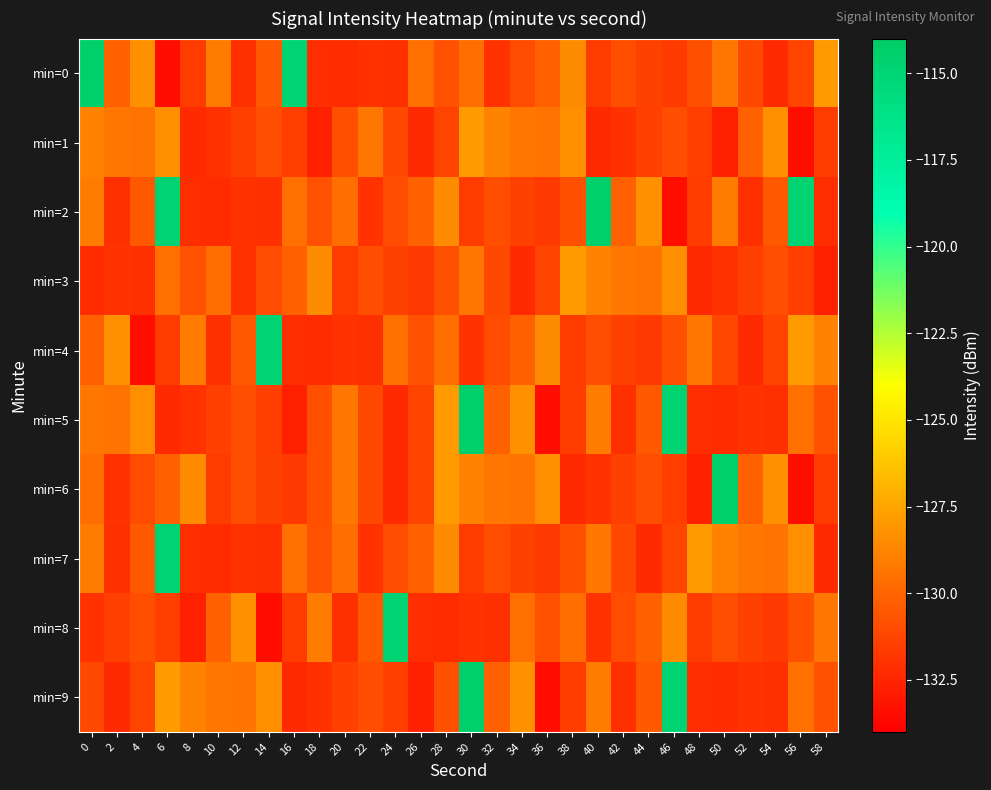

How many series are shown in this chart?

10